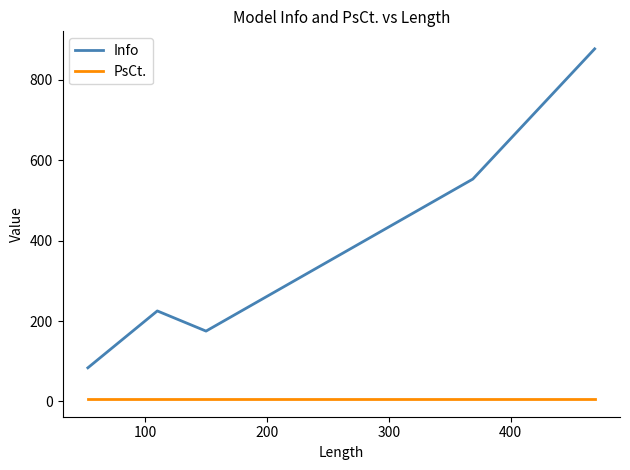

Rank the series by their average value, from lowest to highest.

PsCt., Info